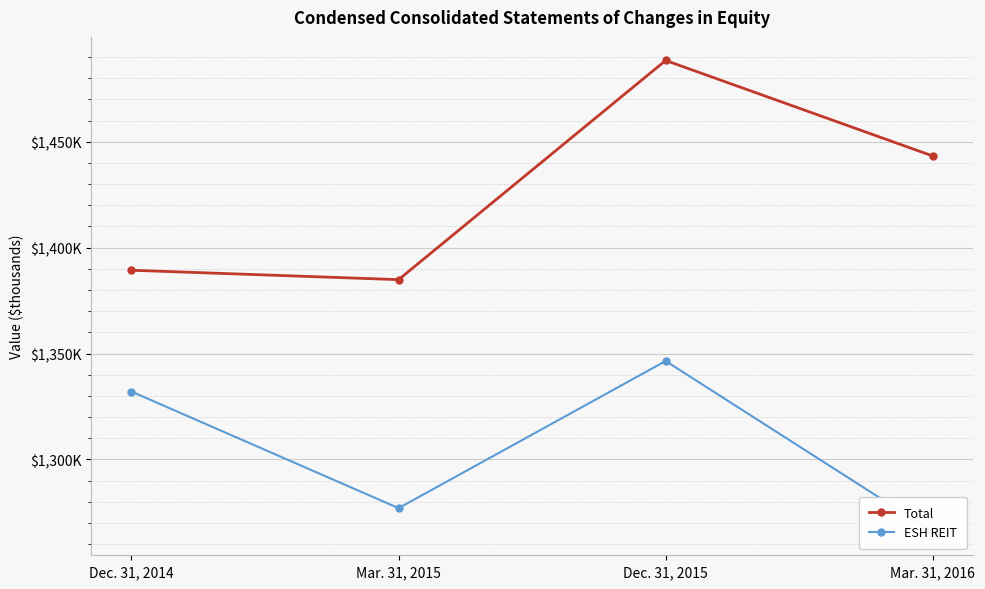

True or false: Total and ESH REIT cross at least once.

False